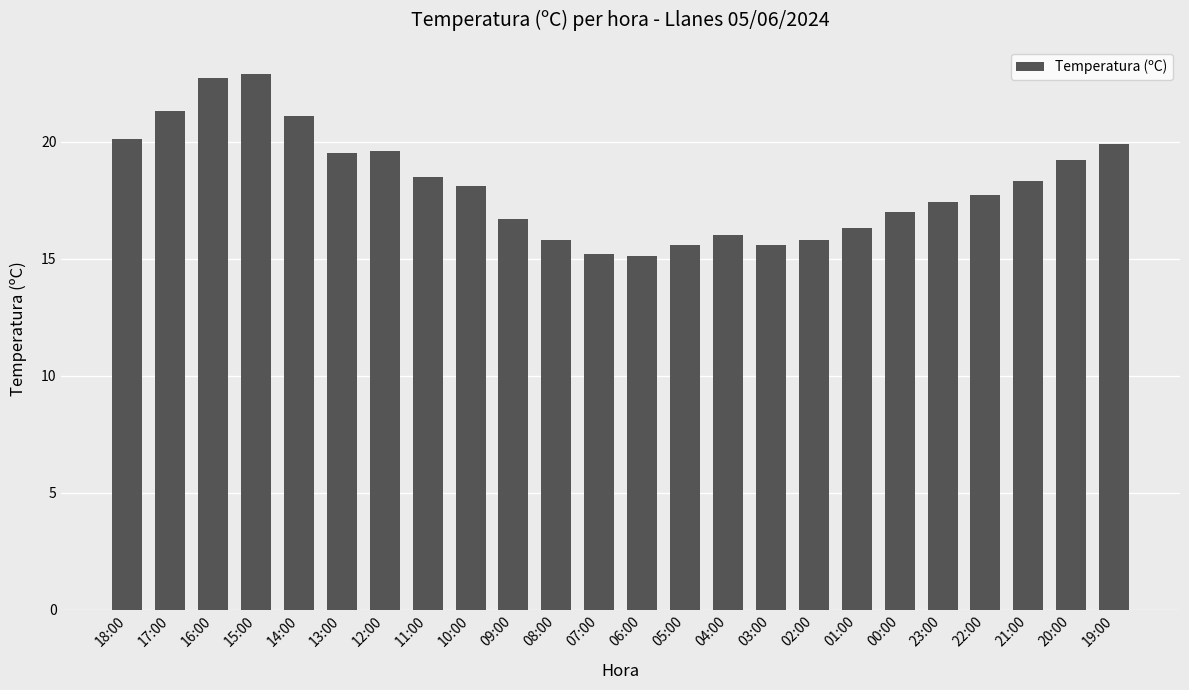

The value at 10:00 is 18.1. True or false?

True